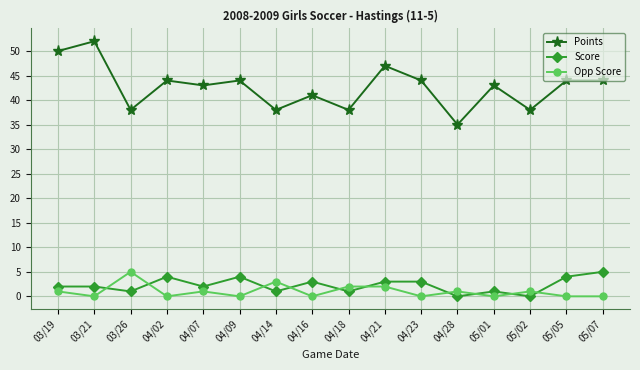

True or false: Points and Opp Score intersect in this chart.

False